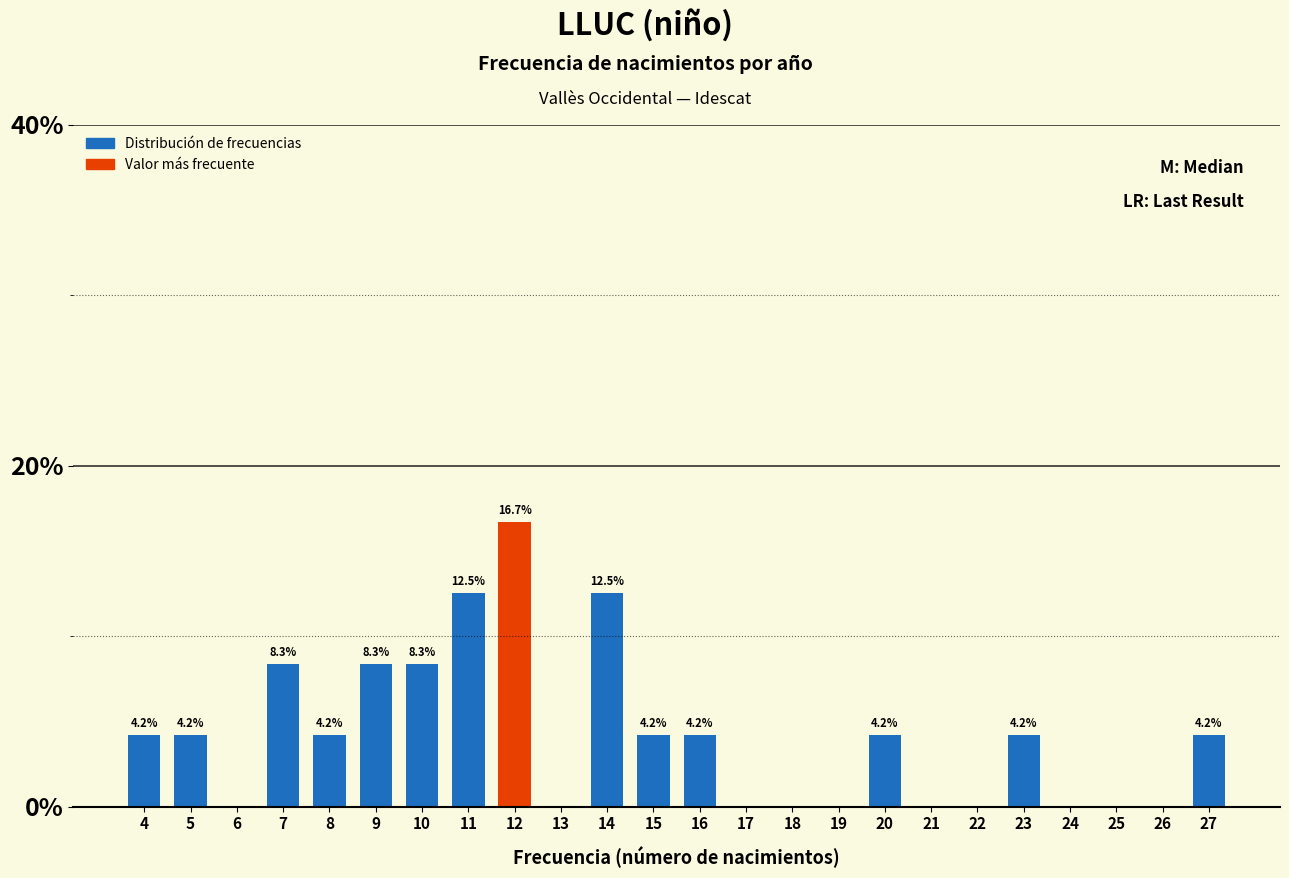

Reading right to left, transcribe all the data shown in this chart.

27=4.2	26=0.0	25=0.0	24=0.0	23=4.2	22=0.0	21=0.0	20=4.2	19=0.0	18=0.0	17=0.0	16=4.2	15=4.2	14=12.5	13=0.0	12=16.7	11=12.5	10=8.3	9=8.3	8=4.2	7=8.3	6=0.0	5=4.2	4=4.2